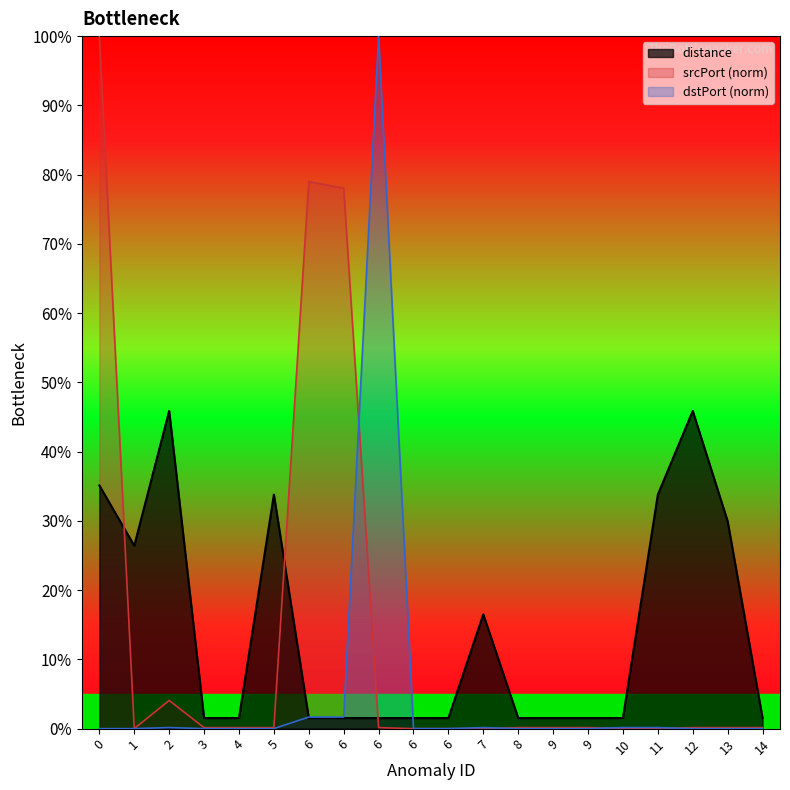

What is the highest value of the srcPort series?

1.0